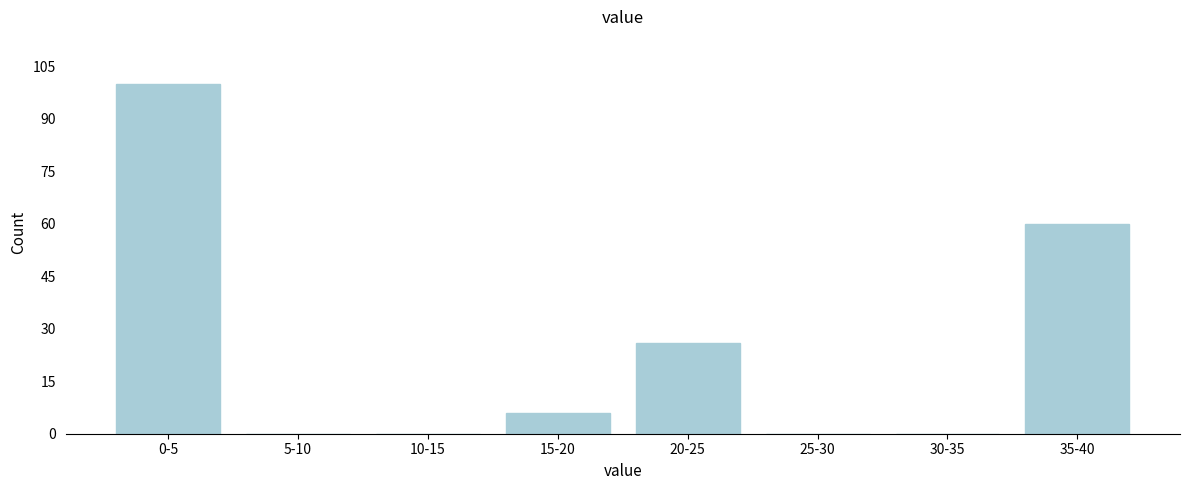

Reading right to left, transcribe all the data shown in this chart.

35-40=60	30-35=0	25-30=0	20-25=26	15-20=6	10-15=0	5-10=0	0-5=100